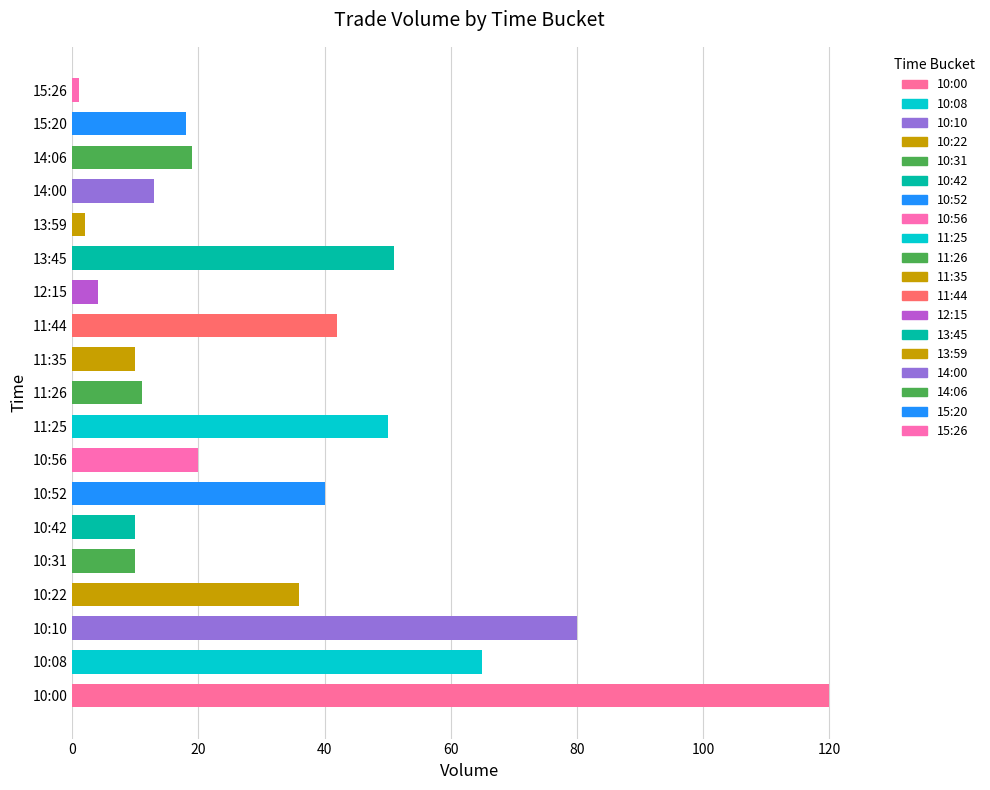

How many values are below 19?

9